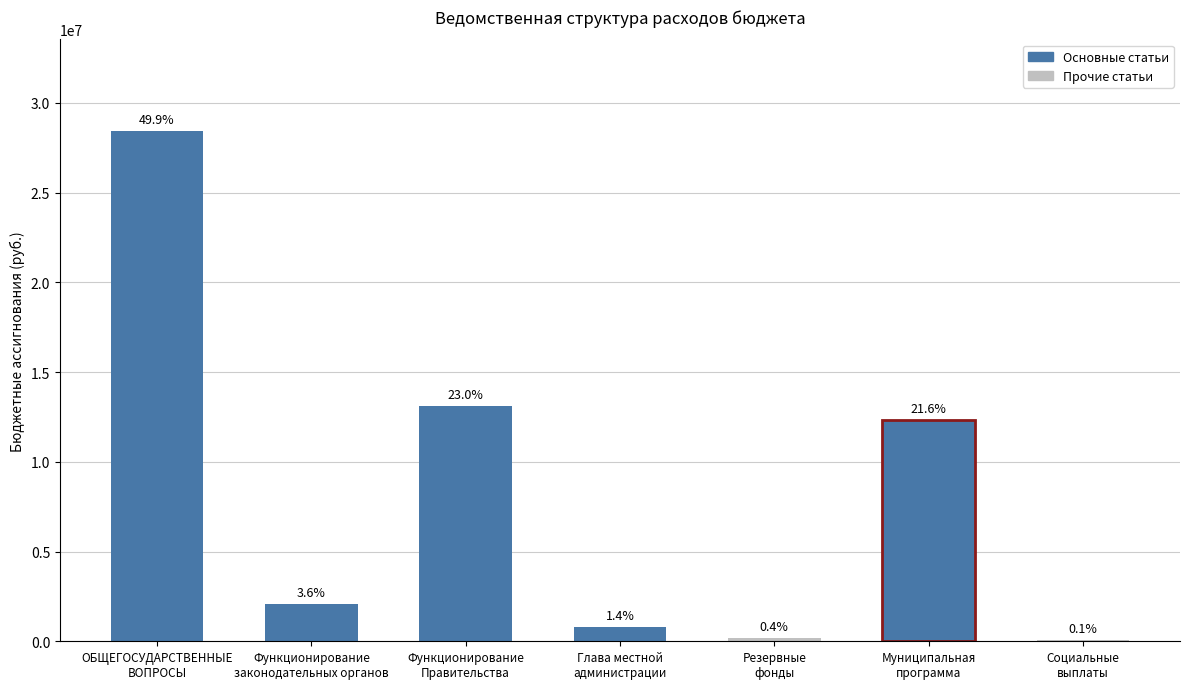

Are the bars horizontal?

No